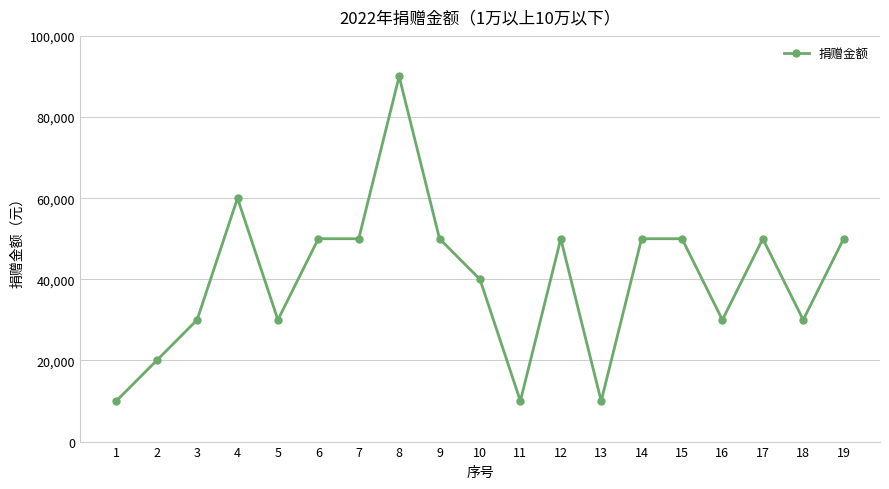

How many categories are shown in the chart?

19